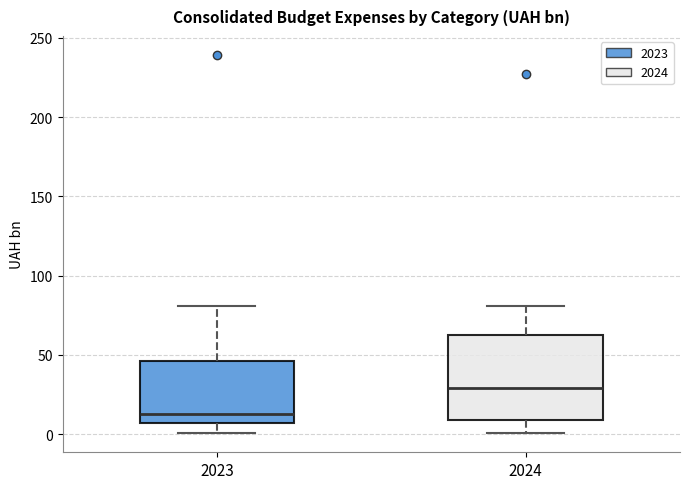

Reading left to right, transcribe this box plot: for each box, give where its median line is, the range the box spans, and where its two whiskers end, as read against the y-axis. The values are not printed on the chart, so give them approximately, as read against the axis.

2023: median 15, box 5 to 45, whiskers 0 to 80
2024: median 30, box 10 to 60, whiskers 0 to 80